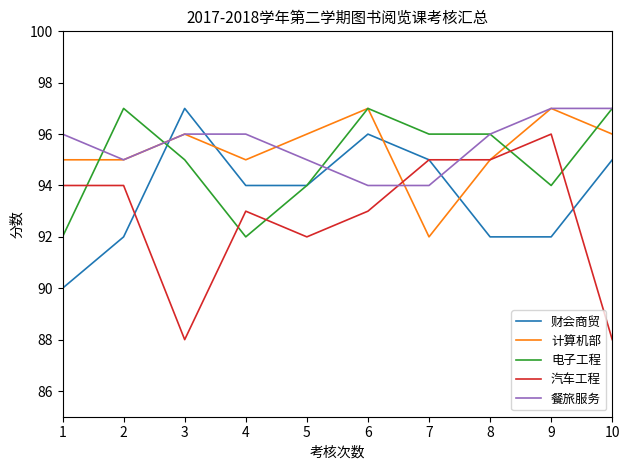

True or false: 汽车工程 has a value of 95 at 8.

True